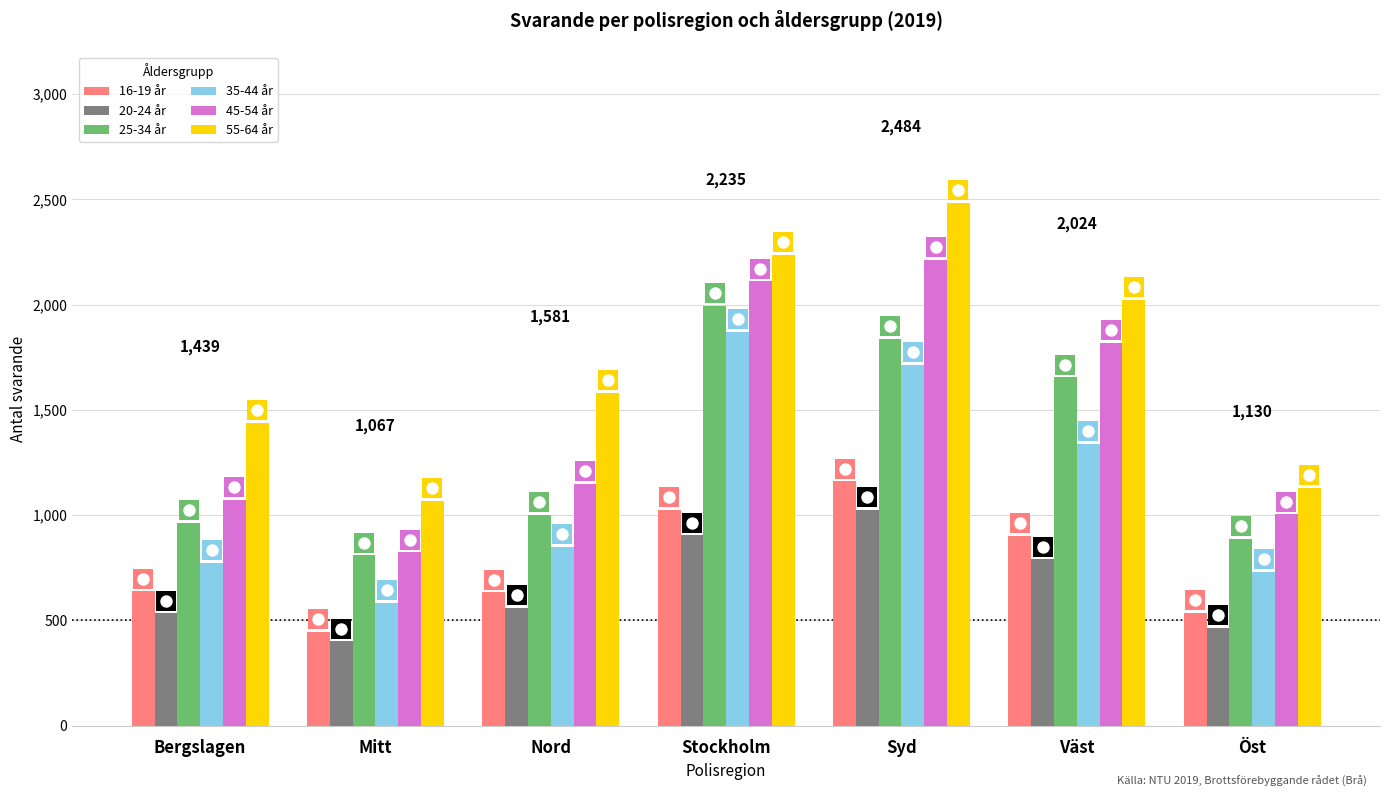

Which series reaches the maximum Y coordinate?

55-64 år